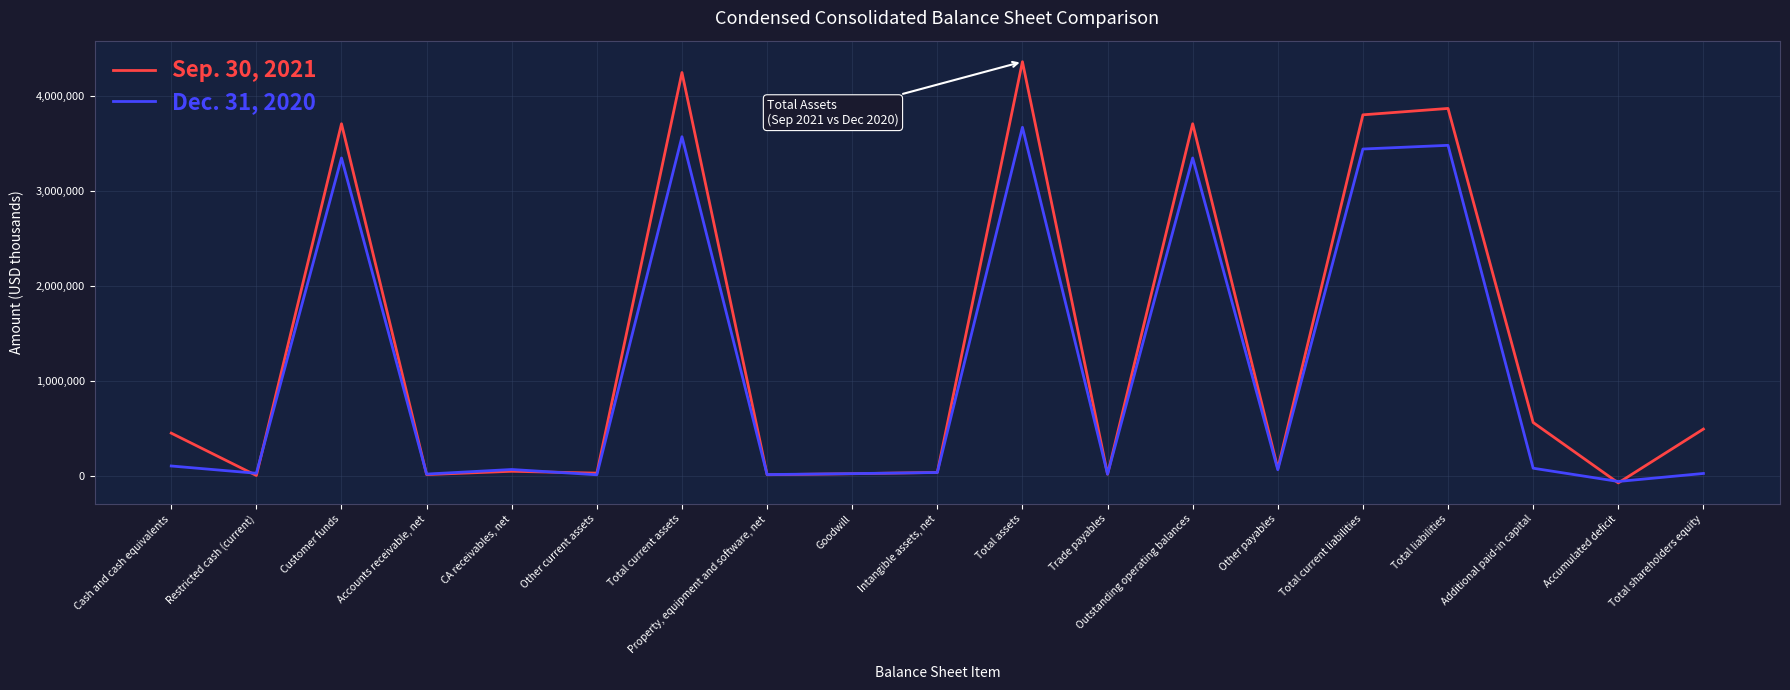

Is it true that Dec. 31, 2020 equals 5749596 at Customer funds?

False